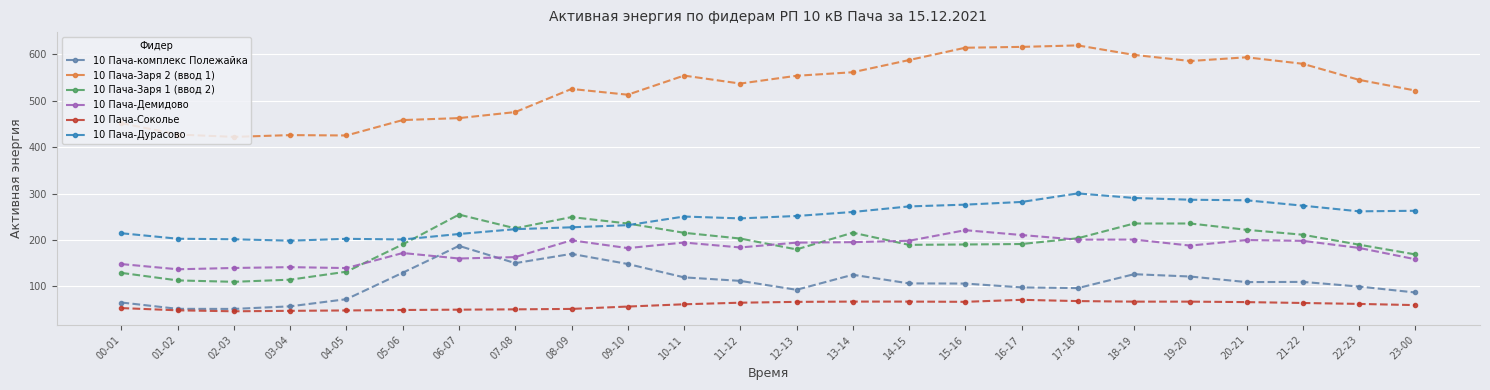

True or false: 10 Пача-Дурасово and 10 Пача-Заря 2 (ввод 1) cross at least once.

False